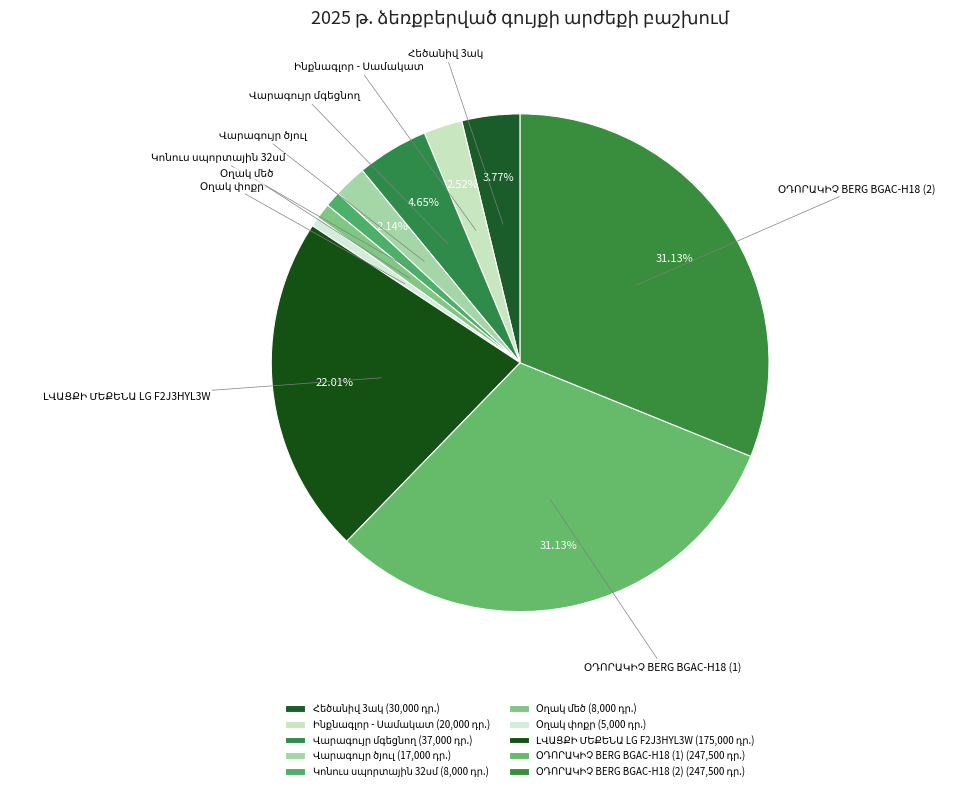

Does any single category account for the majority?

No